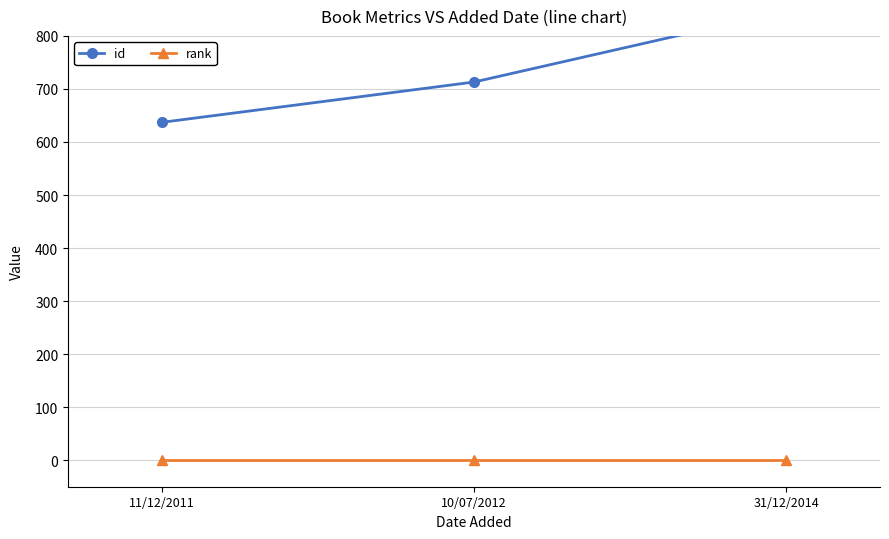

What is the difference between the id values at 10/07/2012 and 11/12/2011?

76